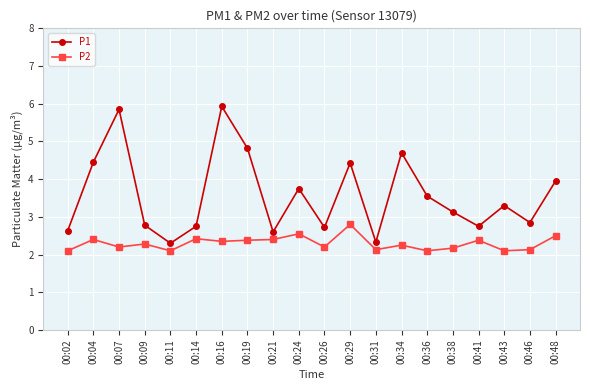

Where is the first local maximum for P1?

00:07